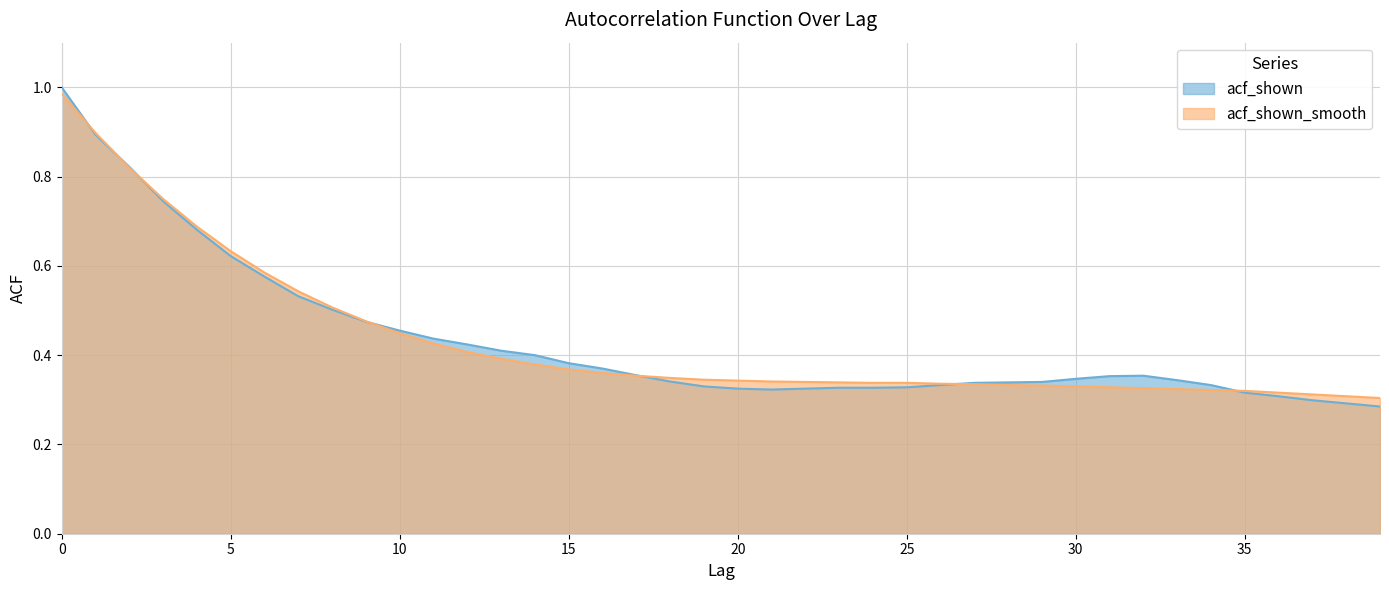

Is it true that acf_shown equals 0.1 at 34?

False